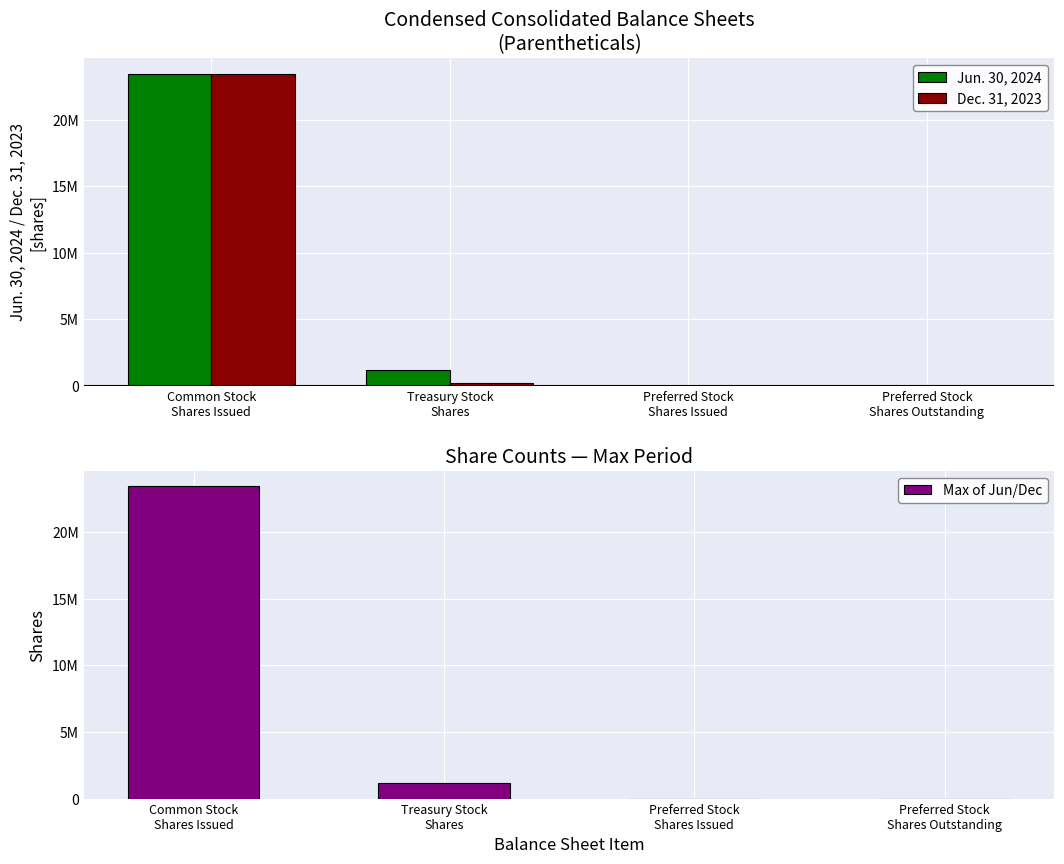

Reading right to left, list all the values displayed in this chart.

Jun. 30, 2024: Preferred Stock
Shares Outstanding=0	Preferred Stock
Shares Issued=0	Treasury Stock
Shares=1205485	Common Stock
Shares Issued=23419744
Dec. 31, 2023: Preferred Stock
Shares Outstanding=0	Preferred Stock
Shares Issued=0	Treasury Stock
Shares=205485	Common Stock
Shares Issued=23446444
Max of Jun/Dec: Preferred Stock
Shares Outstanding=0	Preferred Stock
Shares Issued=0	Treasury Stock
Shares=1205485	Common Stock
Shares Issued=23446444